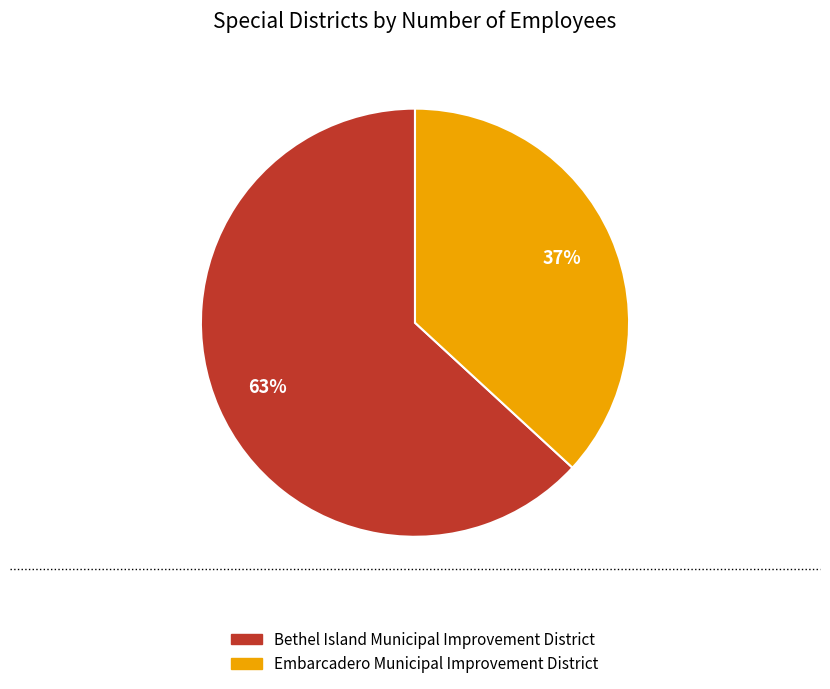

What is the majority slice?

Bethel Island Municipal Improvement District